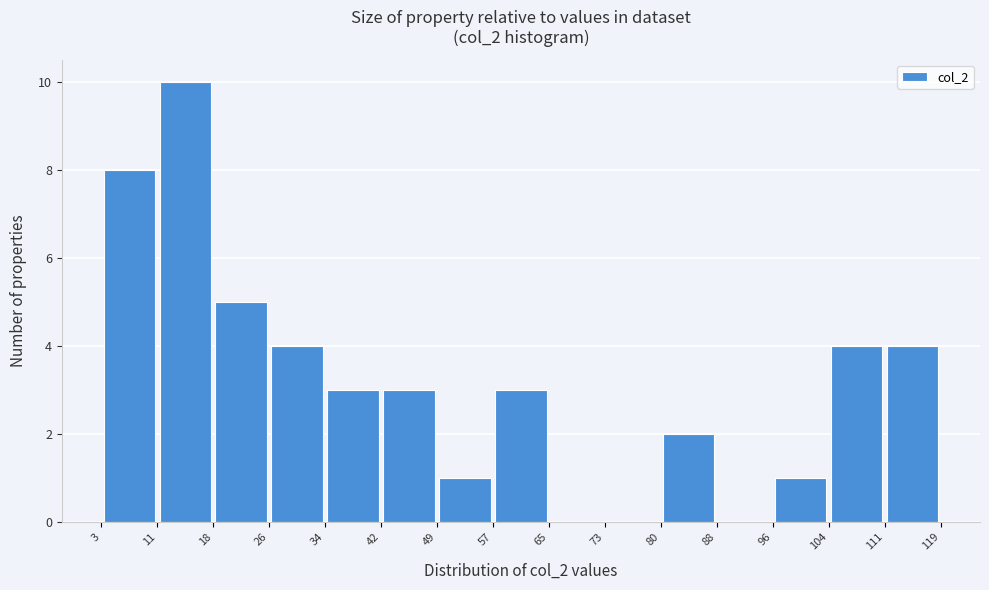

How tall is the bar that spans 96 to 104 on the x-axis? The values are not printed on the chart, so give them approximately, as read against the axis.

1